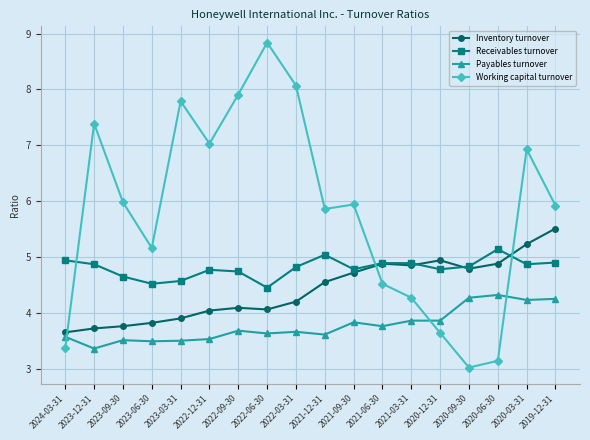

What is the difference between the highest and lowest values at 2022-03-31?

4.4